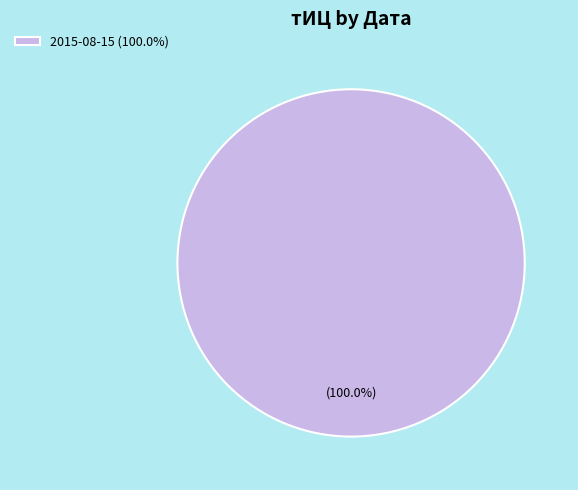

Does any single category account for the majority?

Yes